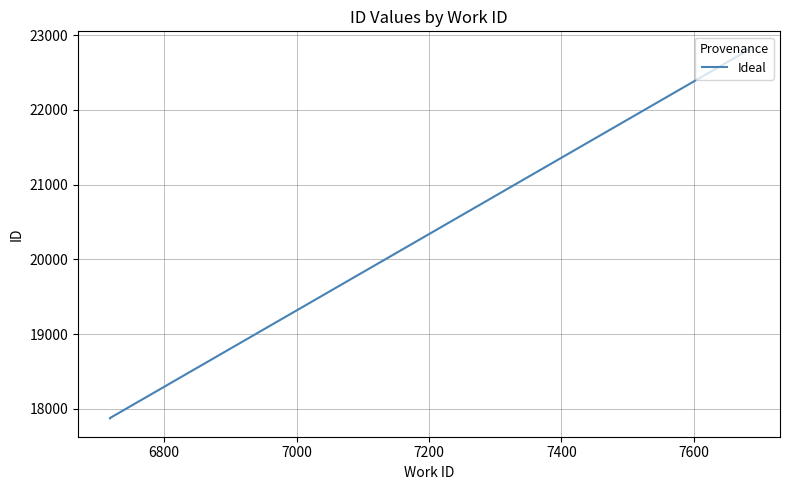

Is it true that the value at 7 is 30558?

False